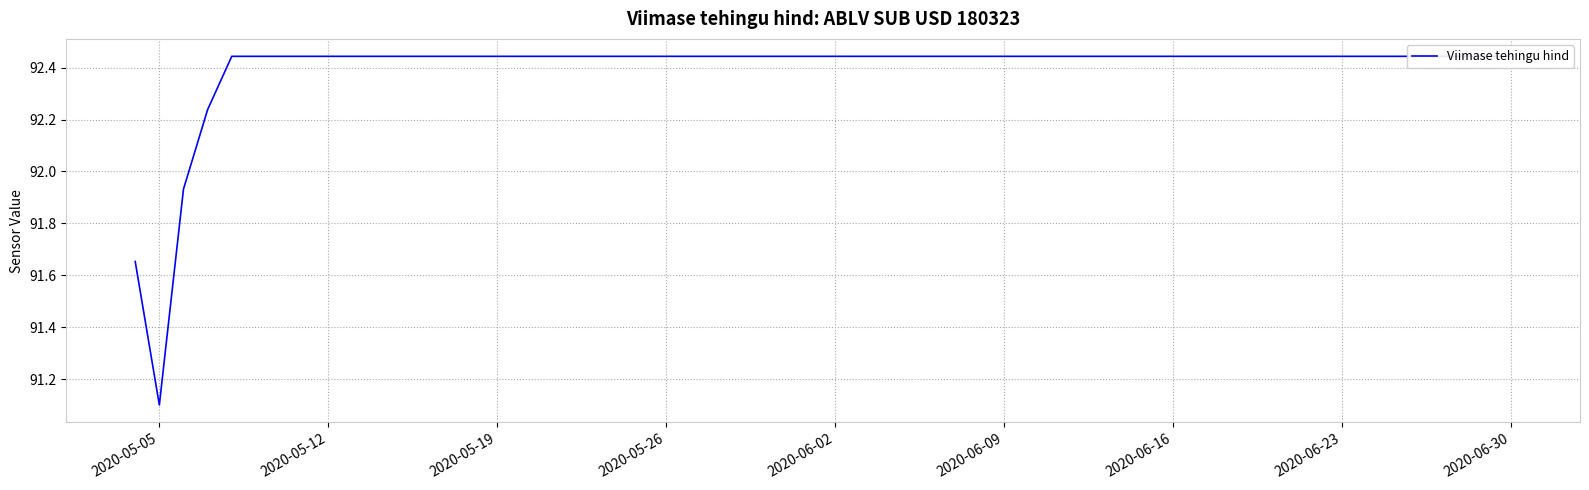

Reading left to right, extract all data points from this chart.

91.7	91.1	91.9	92.2	92.4	92.4	92.4	92.4	92.4	92.4	92.4	92.4	92.4	92.4	92.4	92.4	92.4	92.4	92.4	92.4	92.4	92.4	92.4	92.4	92.4	92.4	92.4	92.4	92.4	92.4	92.4	92.4	92.4	92.4	92.4	92.4	92.4	92.4	92.4	92.4